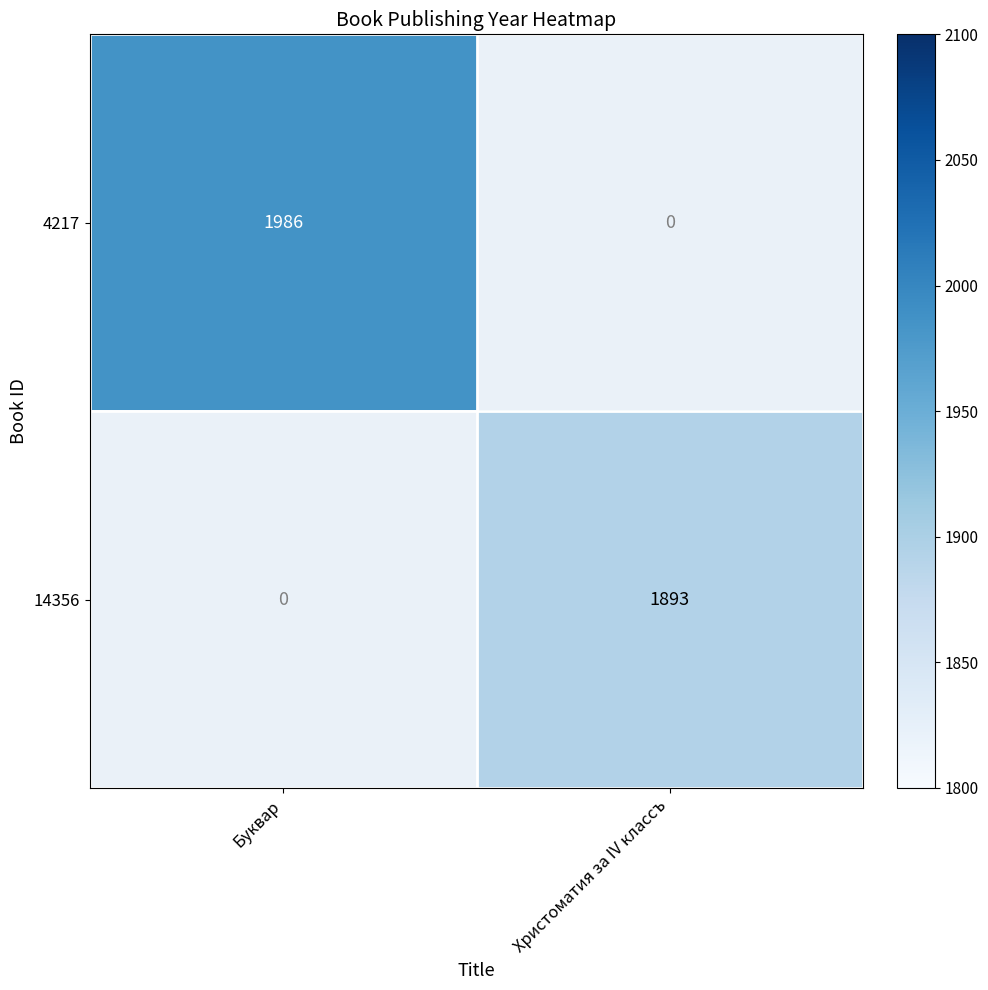

True or false: 4217 has a value of 1986 at Буквар.

True